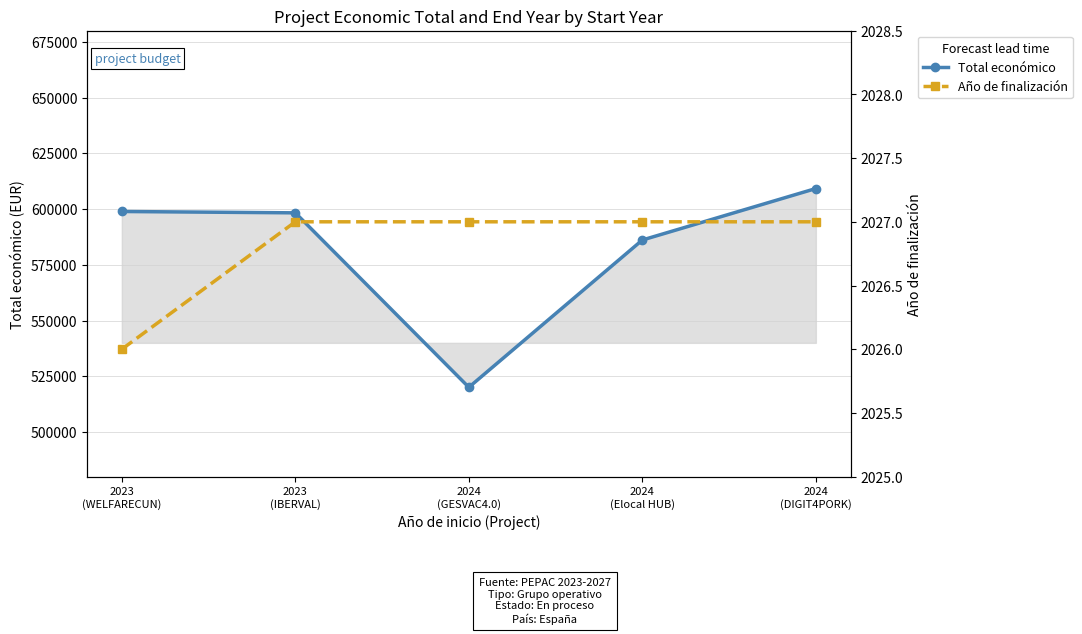

What is the label of the 4th point from the left?

2024
(Elocal HUB)